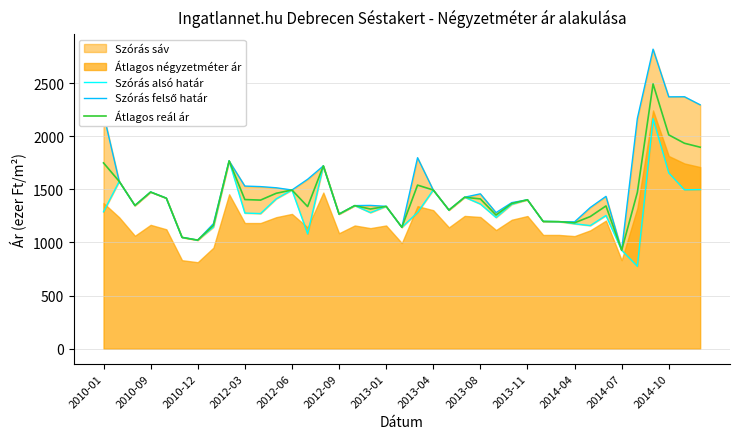

How many categories are shown in the chart?

39